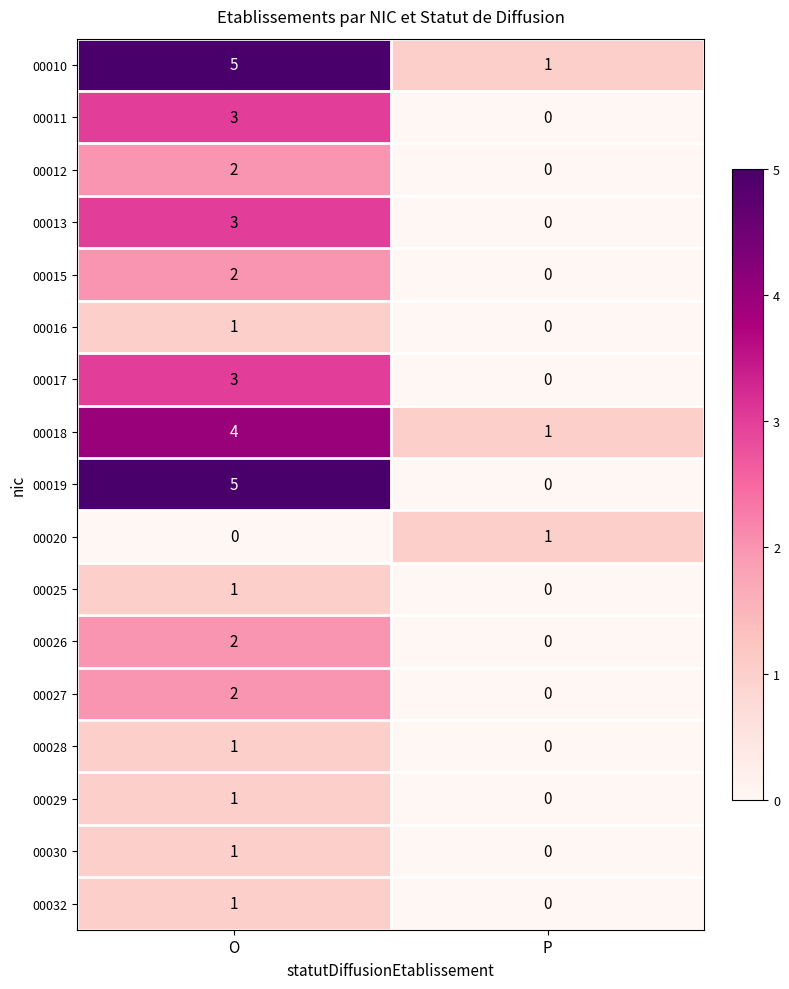

At which category does the chart reach its peak across all series?

O